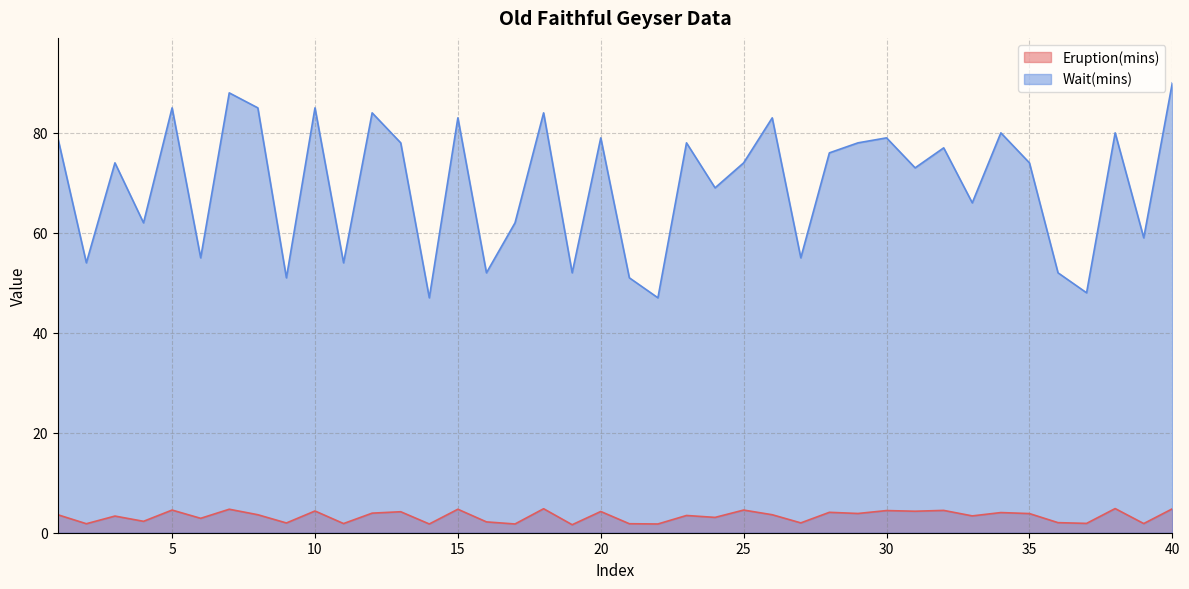

What is the difference between the maximum and minimum values in the Eruption(mins) series?

3.2